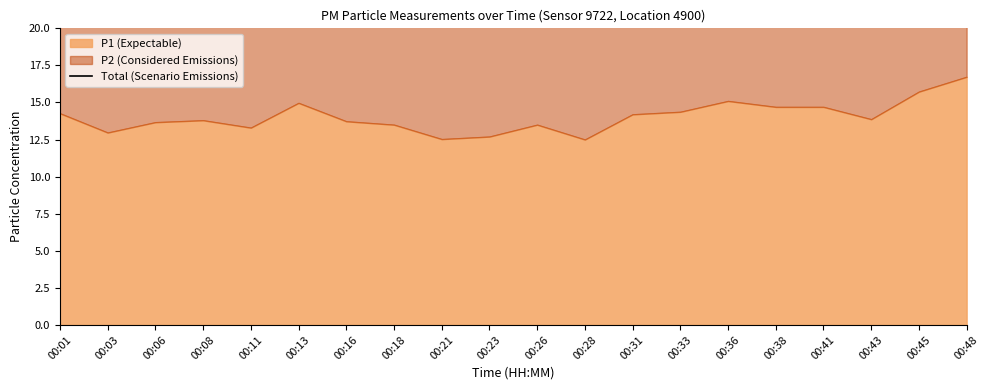

Between 00:45 and 00:03, which is larger?

00:45